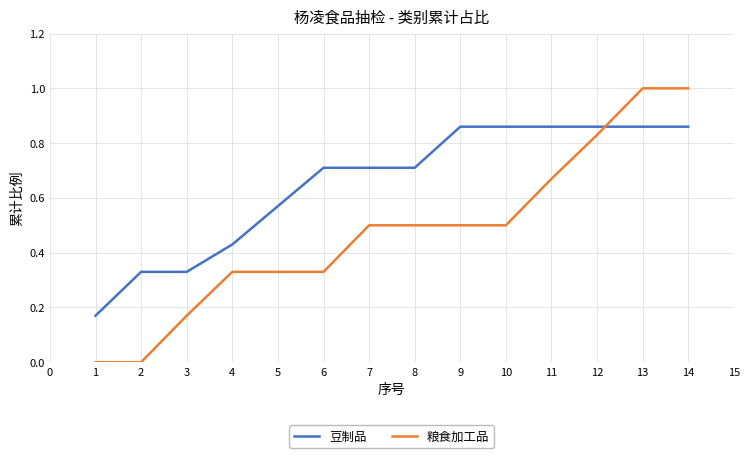

Which series has the largest range (max minus min)?

粮食加工品